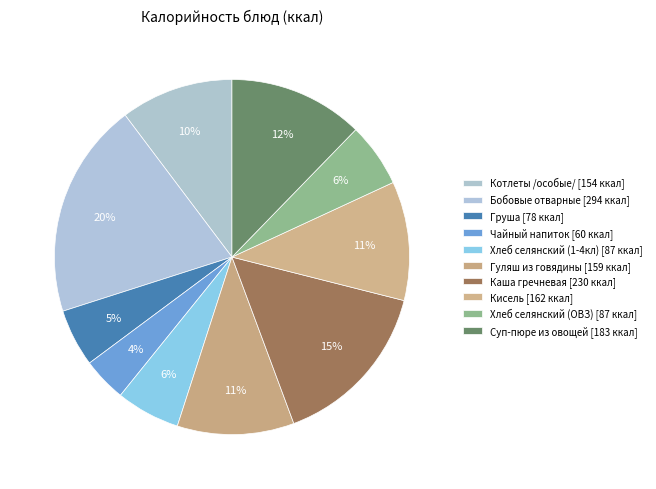

Is it true that Бобовые отварные is 20% of the pie?

True